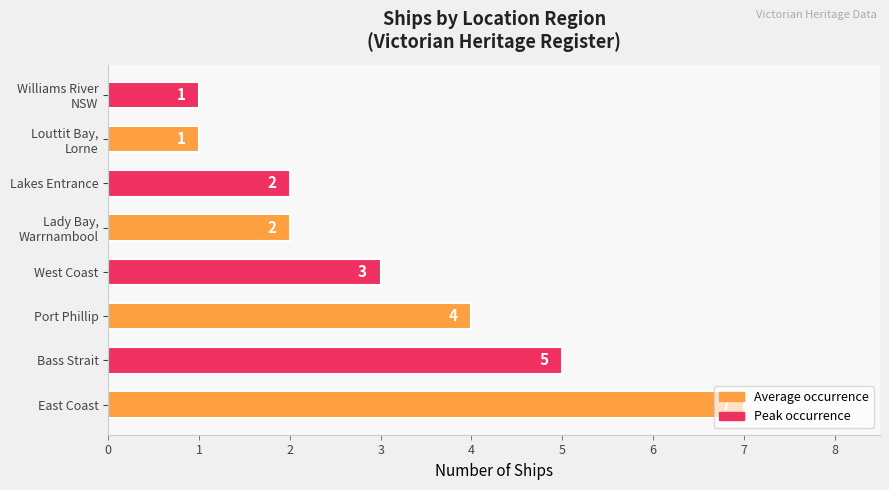

What is the difference between the second highest and second lowest values?

4